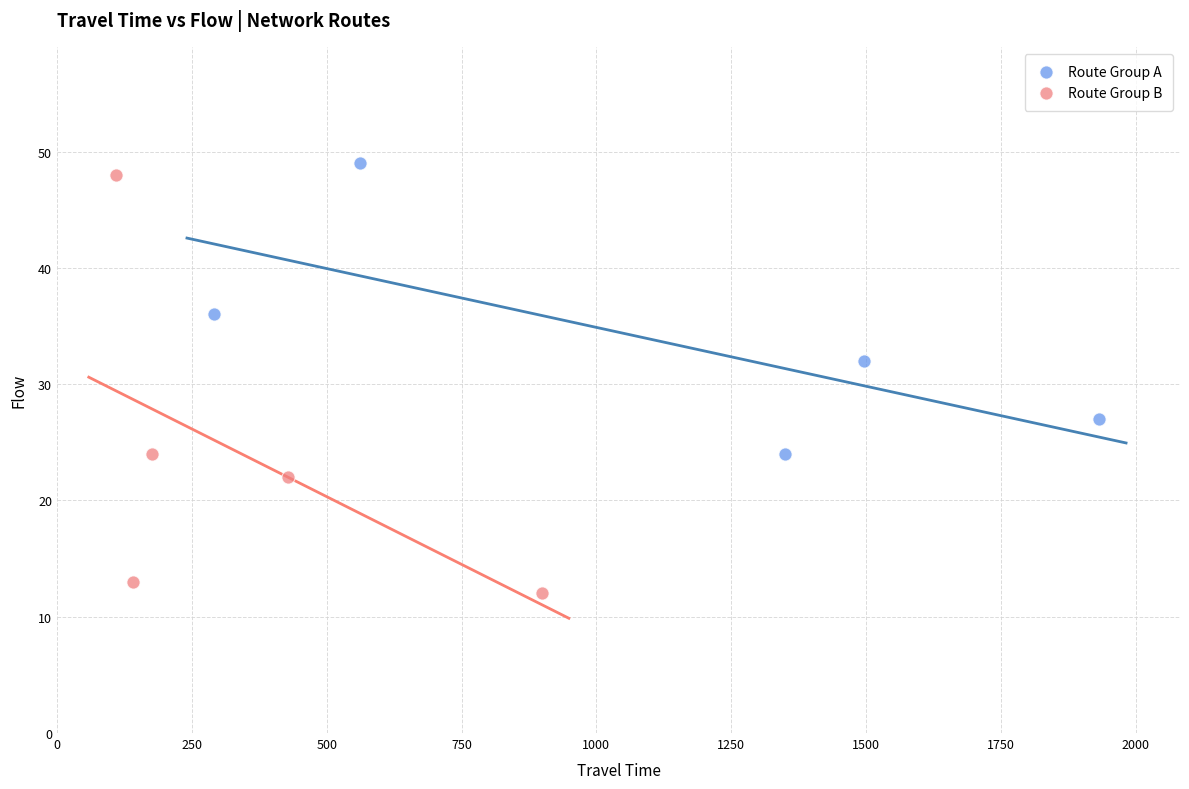

Which series reaches the minimum Y coordinate?

Route Group B